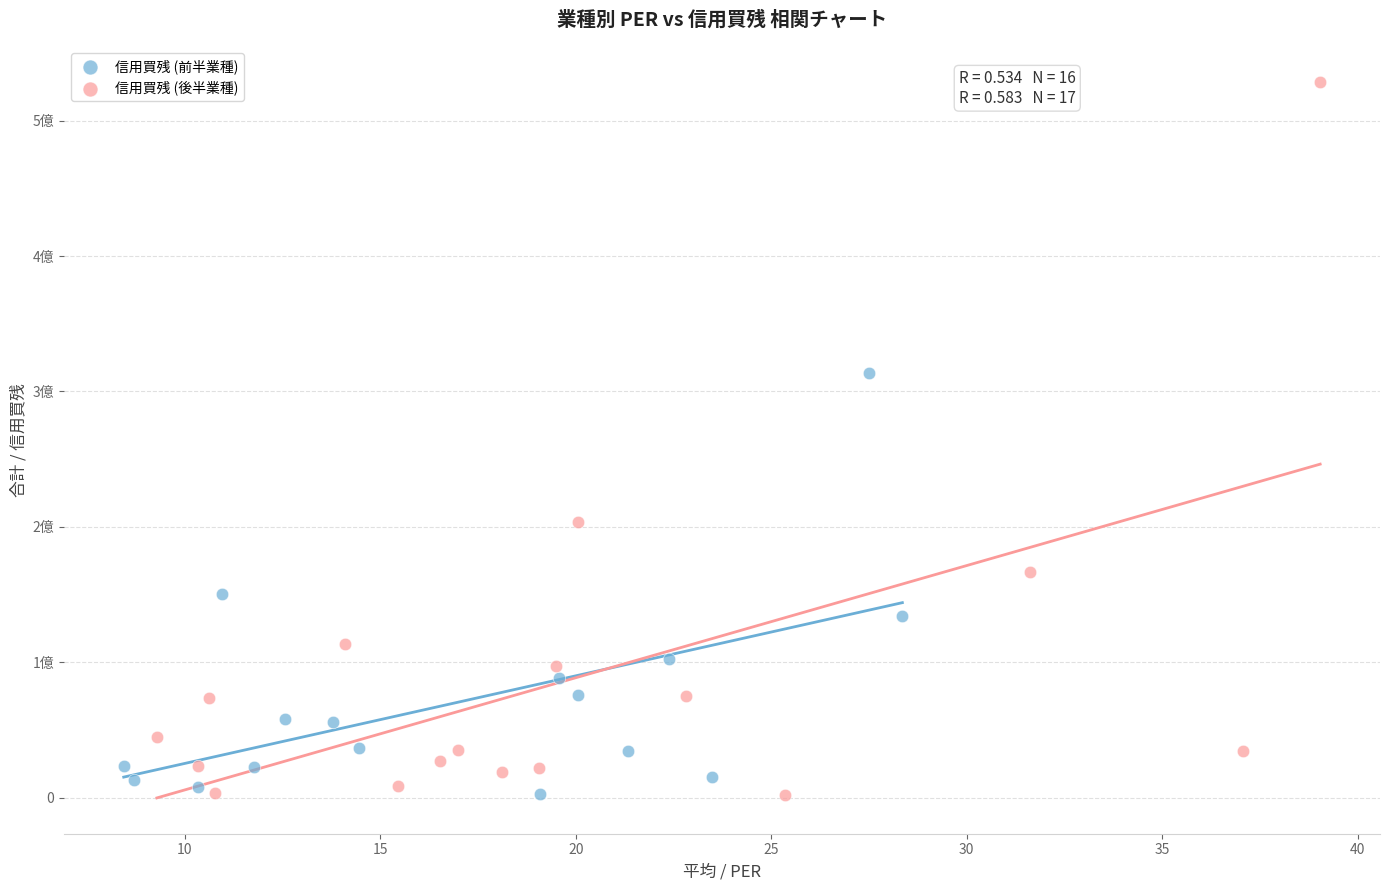

Which series reaches the maximum Y coordinate?

信用買残 (後半業種)